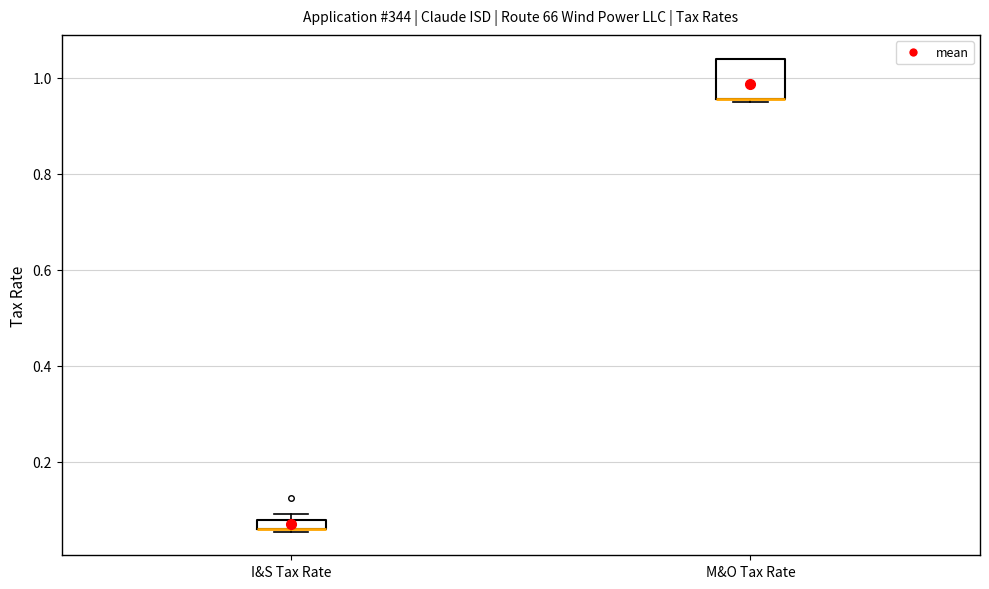

Which box is the tallest, from its lower edge to its upper edge?

M&O Tax Rate